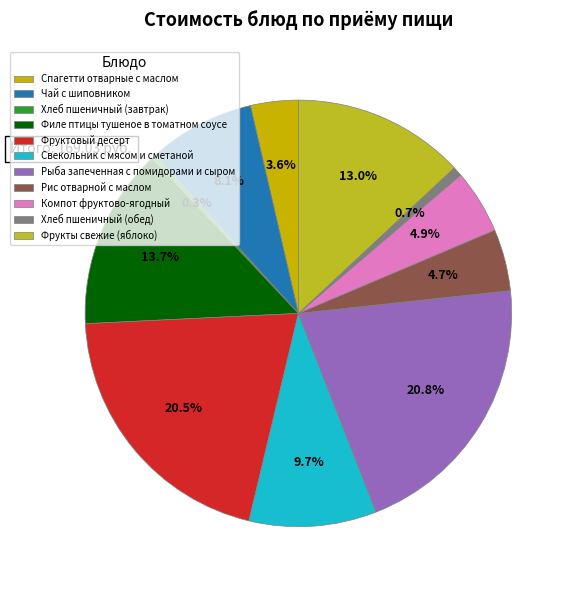

To the nearest percent, what percentage of the pie is Фрукты свежие (яблоко)?

13%